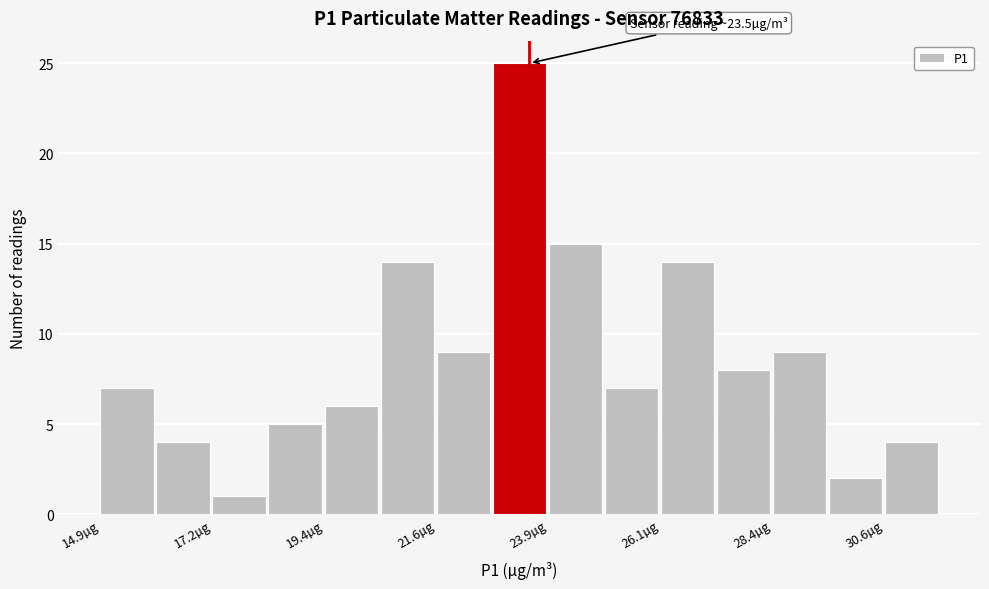

Read against the x-axis, roughly where is the centre of the tallest bar?

23.5